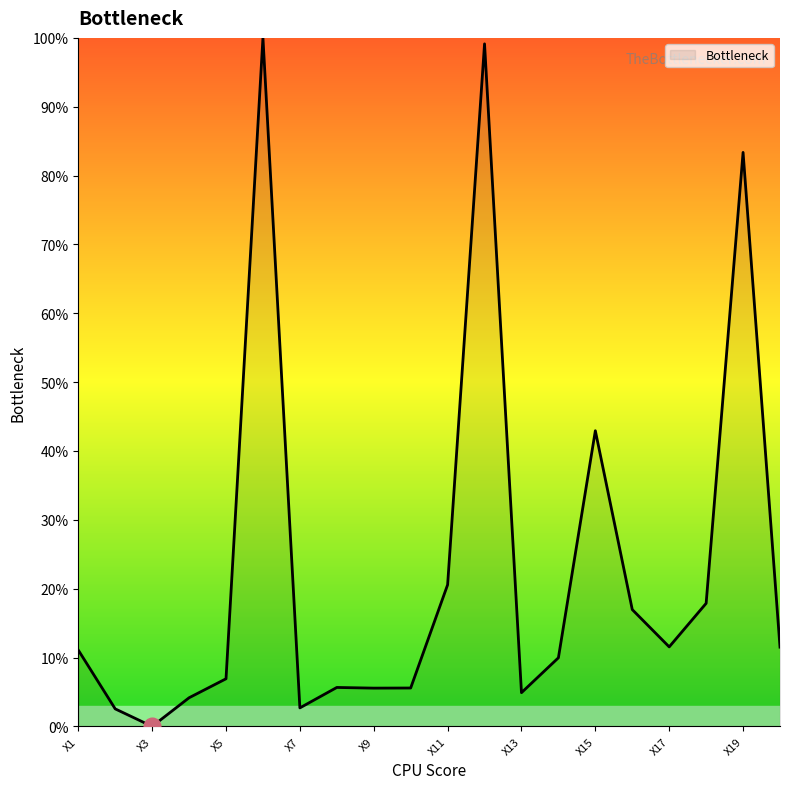

What is the greatest value displayed?

100.0